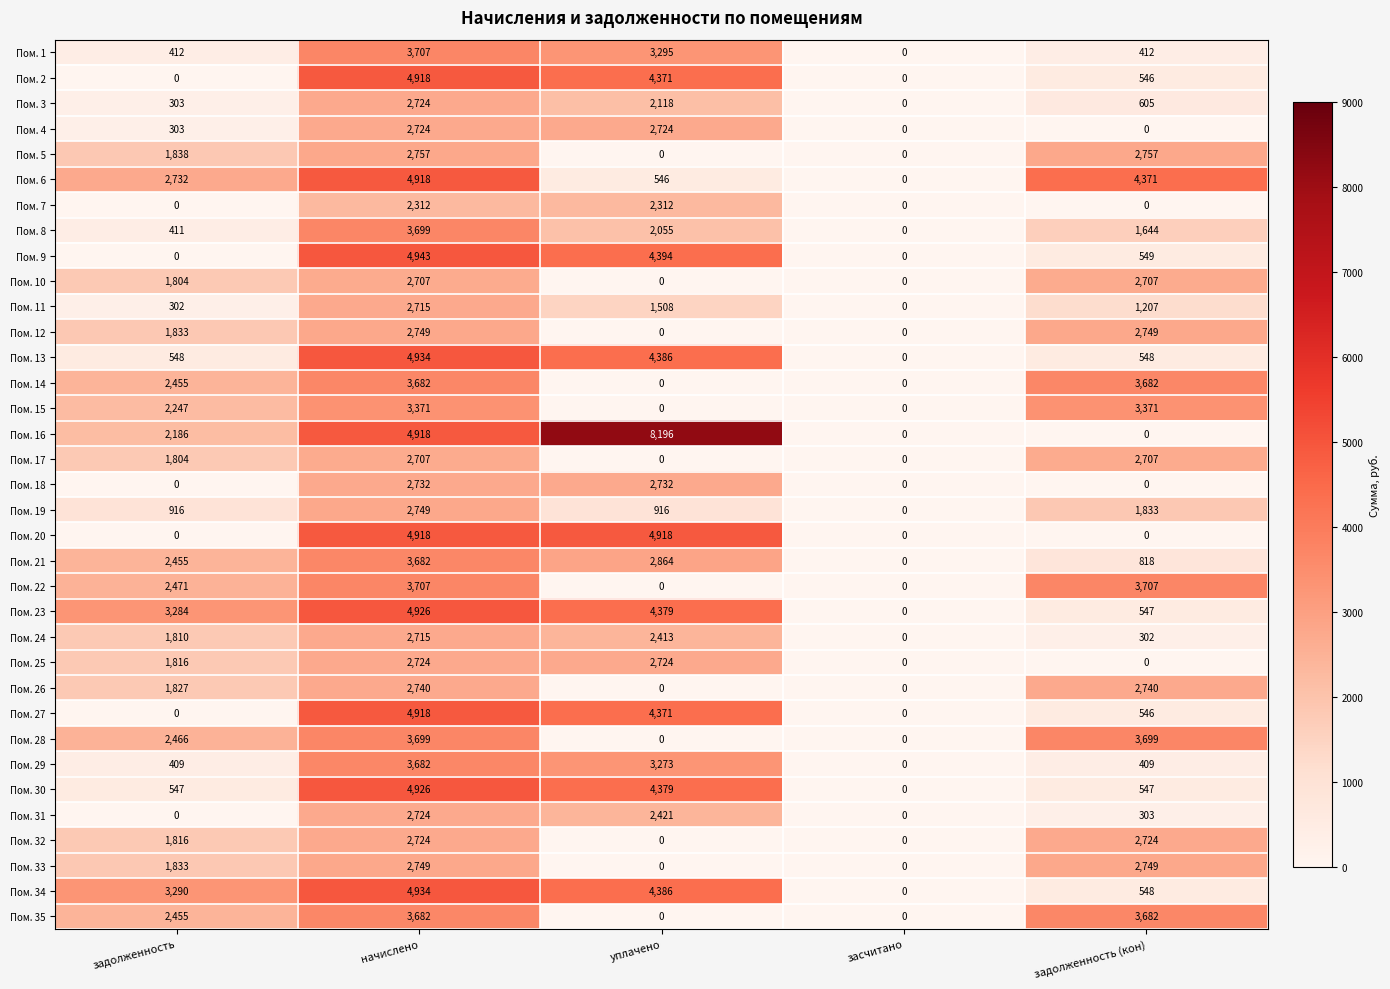

The value of Пом. 16 at задолженность (кон) is 0. True or false?

True